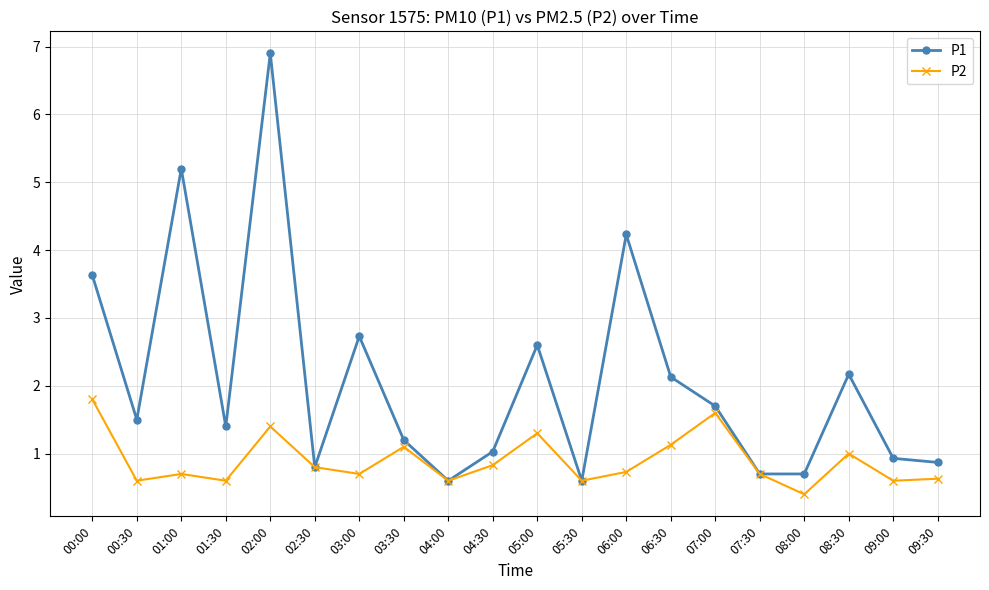

Reading right to left, what are all the values shown in this chart?

P1: 0.9	0.9	2.2	0.7	0.7	1.7	2.1	4.2	0.6	2.6	1.0	0.6	1.2	2.7	0.8	6.9	1.4	5.2	1.5	3.6
P2: 0.6	0.6	1.0	0.4	0.7	1.6	1.1	0.7	0.6	1.3	0.8	0.6	1.1	0.7	0.8	1.4	0.6	0.7	0.6	1.8